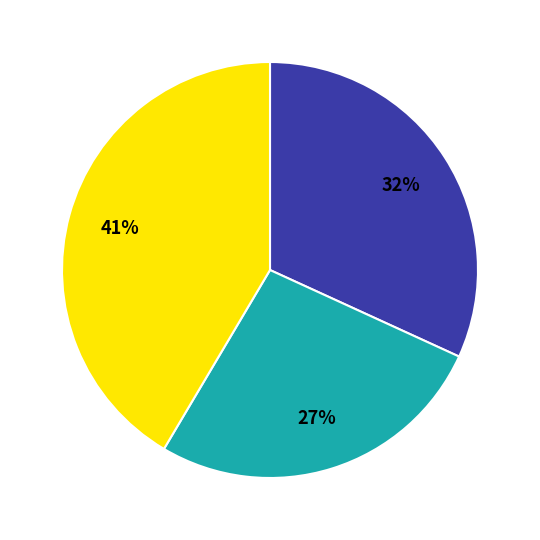

To the nearest percent, what is the average slice percentage?

33%